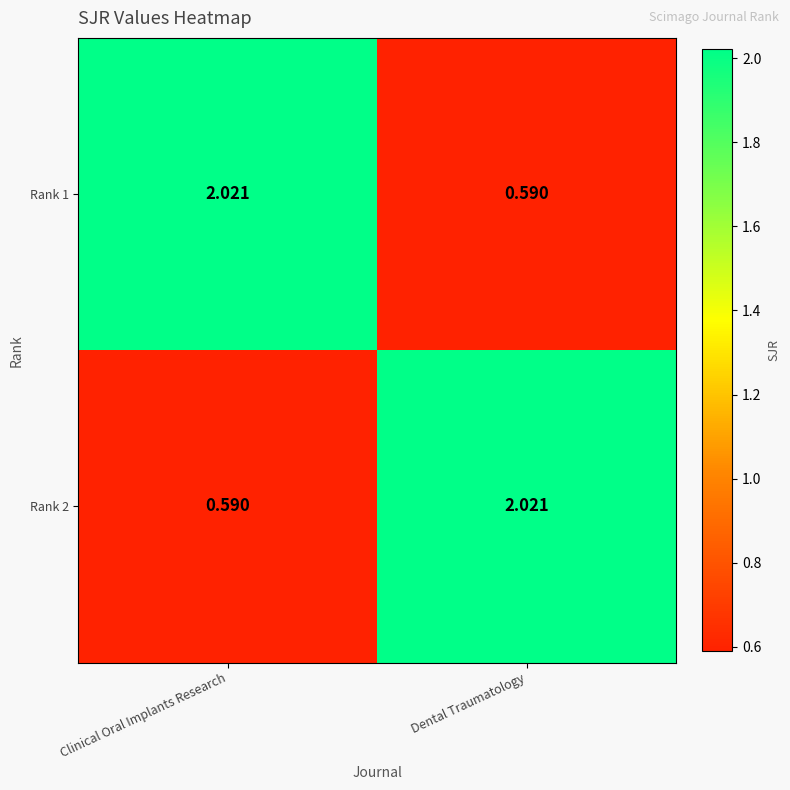

Rank the categories by Rank 1 value from lowest to highest.

Dental Traumatology, Clinical Oral Implants Research